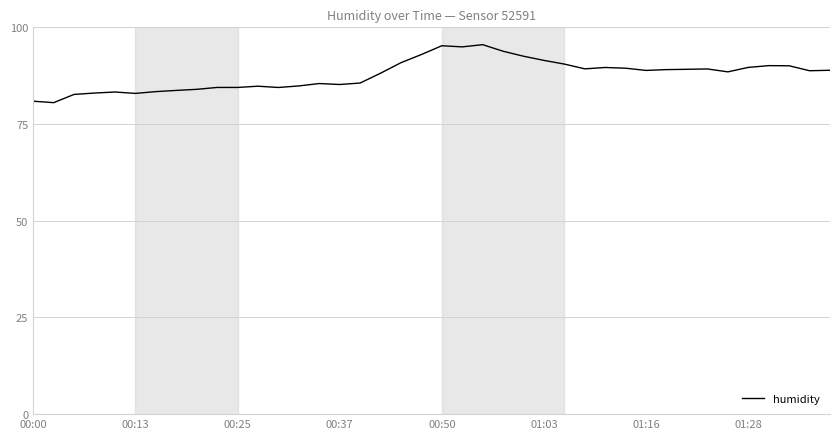

What is the minimum value shown in the chart?

80.5